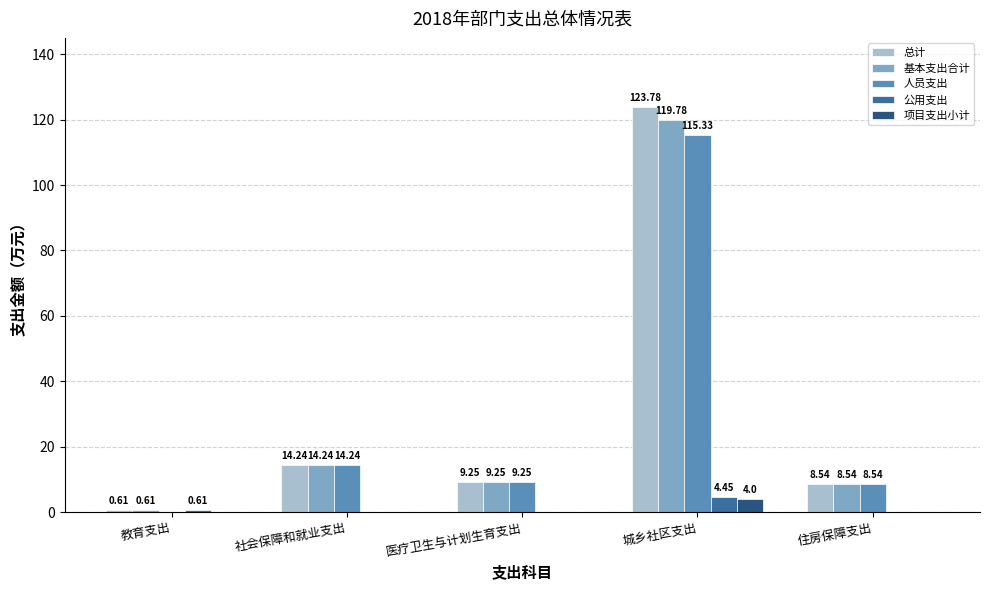

Where is 总计 nearest to the value 62?

社会保障和就业支出